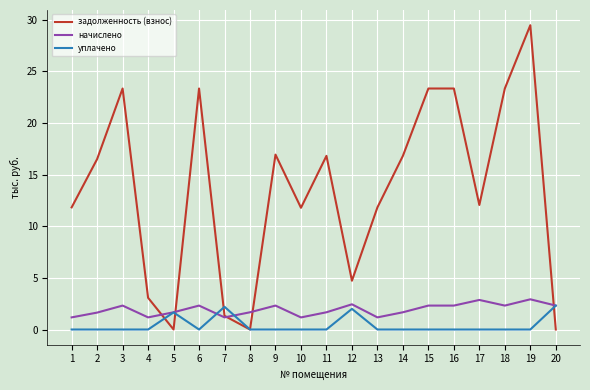

What is the maximum value shown in the chart?

29.5